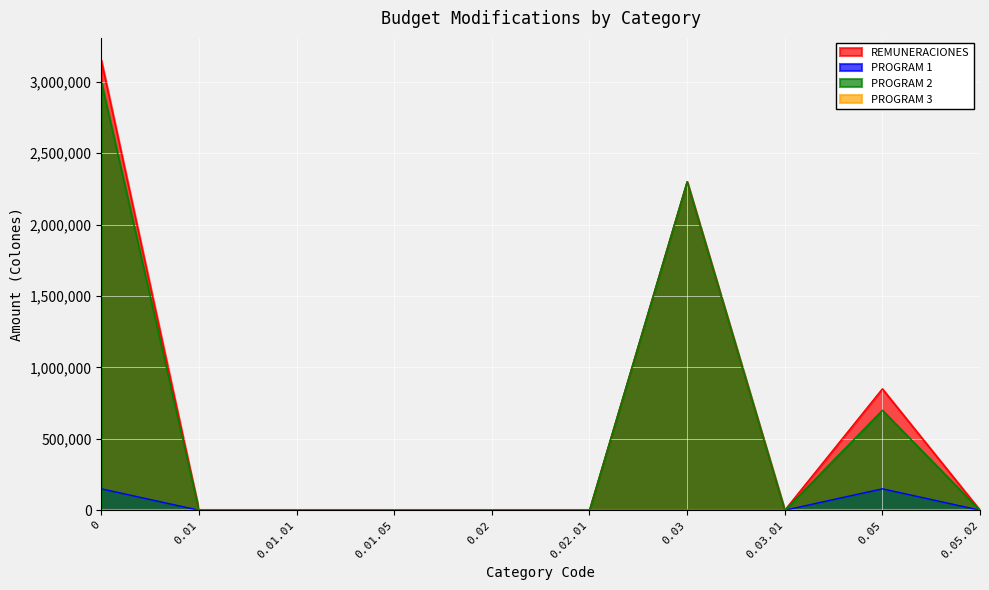

Between 0 and 0.03, which series saw the biggest shift?

REMUNERACIONES